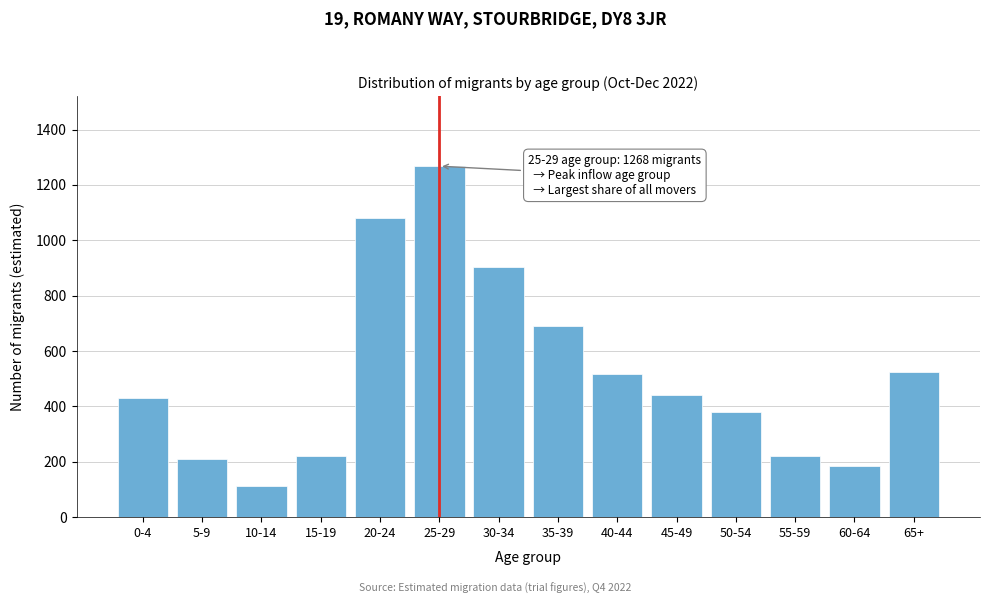

What is the smallest value displayed?

112.1